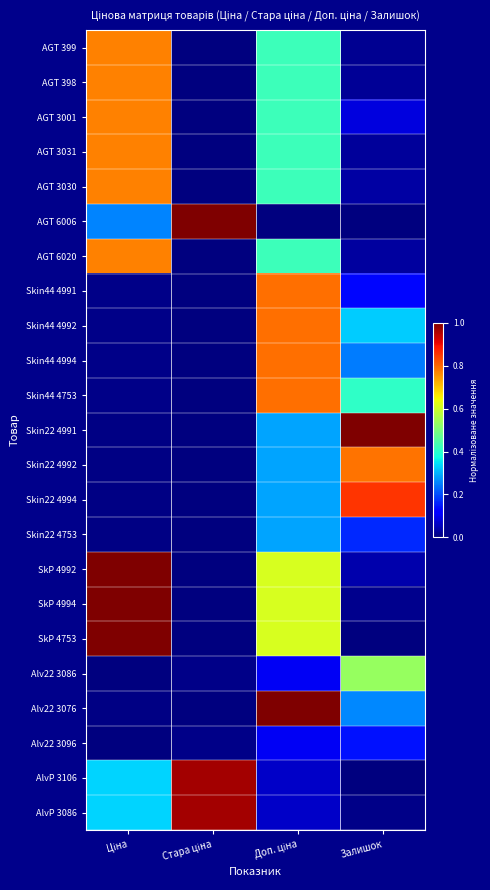

Which category has the highest value across all series?

Стара ціна